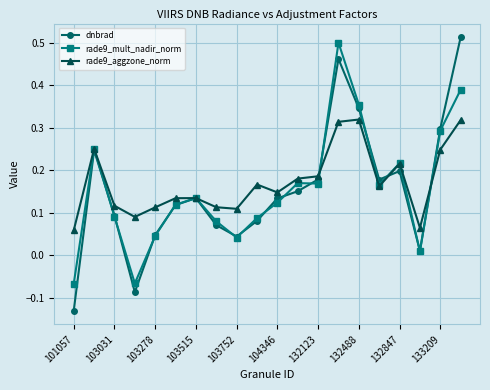

At how many categories does at least one series exceed 0?

20